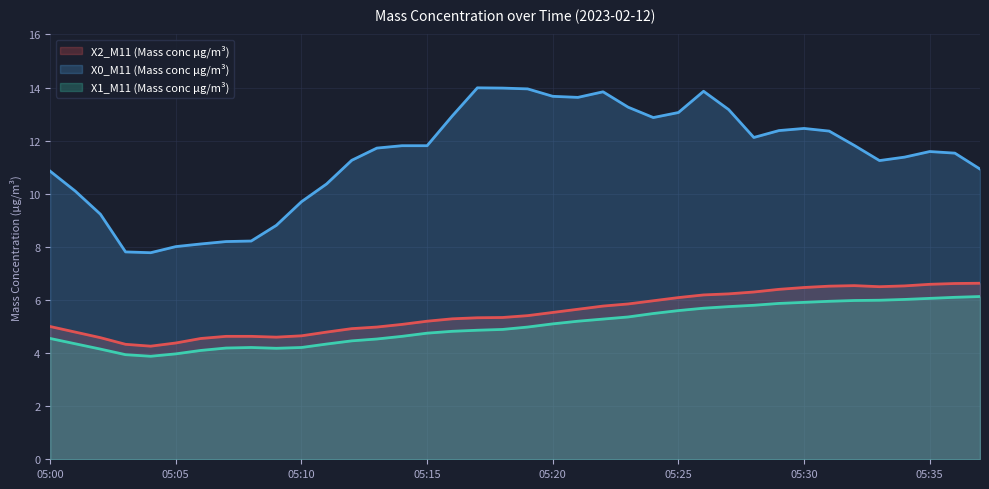

The X0_M11 (Mass conc μg/m³) series shows 10.8 at 05:00. True or false?

True